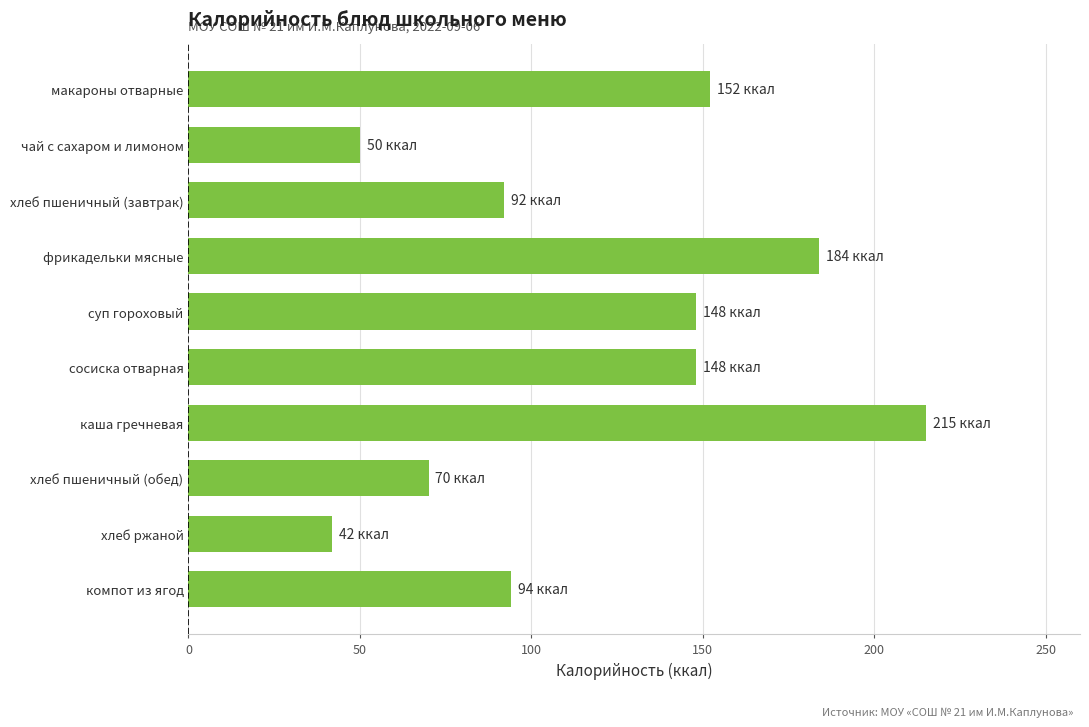

True or false: the data shows 92 at хлеб пшеничный (завтрак).

True